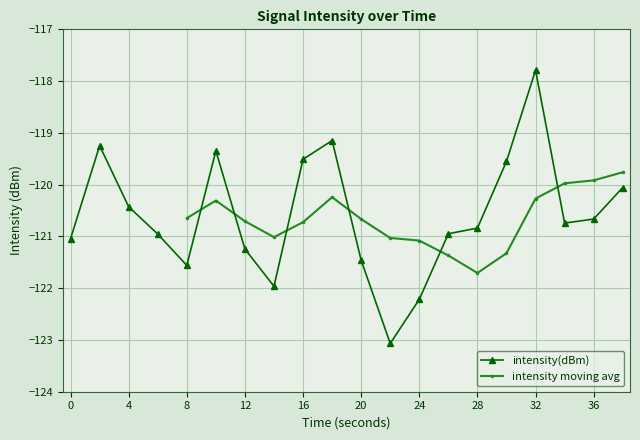

Reading left to right, extract all data points from this chart.

-121.0	-119.2	-120.4	-121.0	-121.6	-119.3	-121.2	-122.0	-119.5	-119.1	-121.5	-123.1	-122.2	-120.9	-120.8	-119.6	-117.8	-120.7	-120.7	-120.1